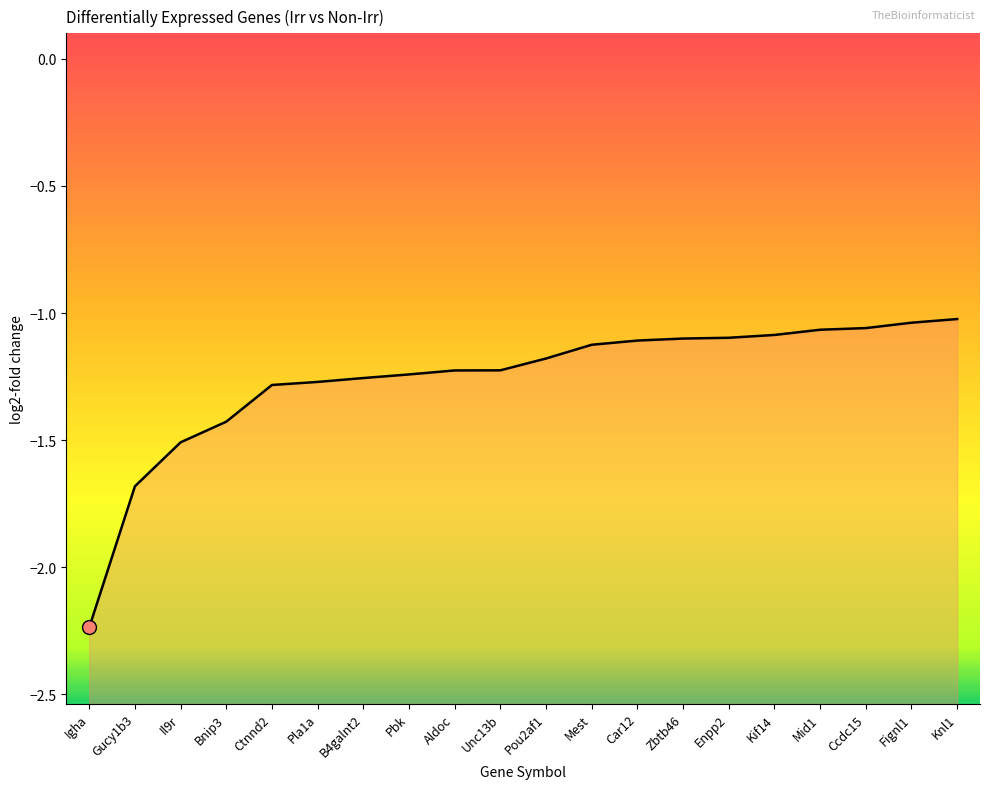

Which category has the lowest value across all series?

Igha